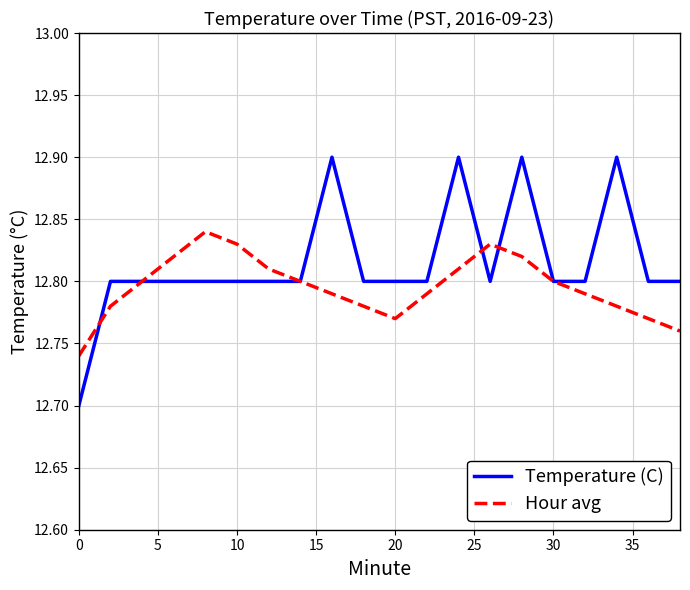

List the series in order of their peak value, lowest first.

Hour avg, Temperature (C)